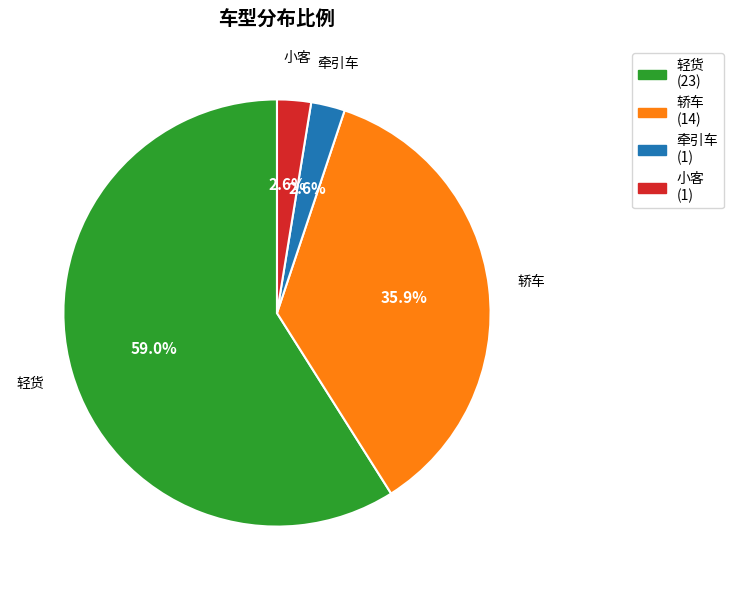

How many slices are in this pie chart?

4